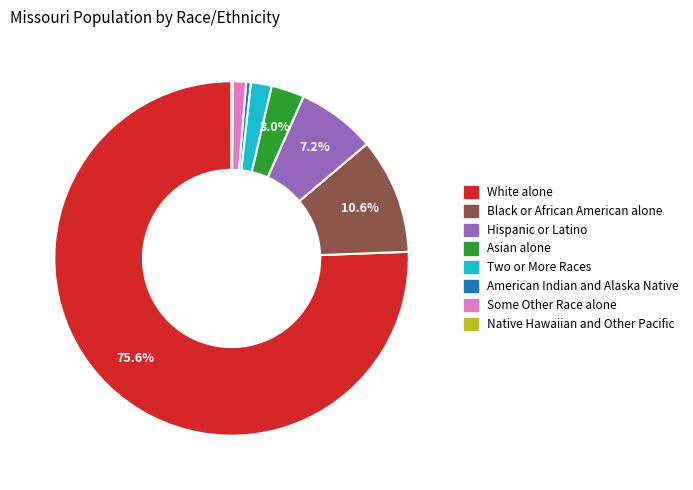

Does White alone account for over 50% of the chart?

Yes